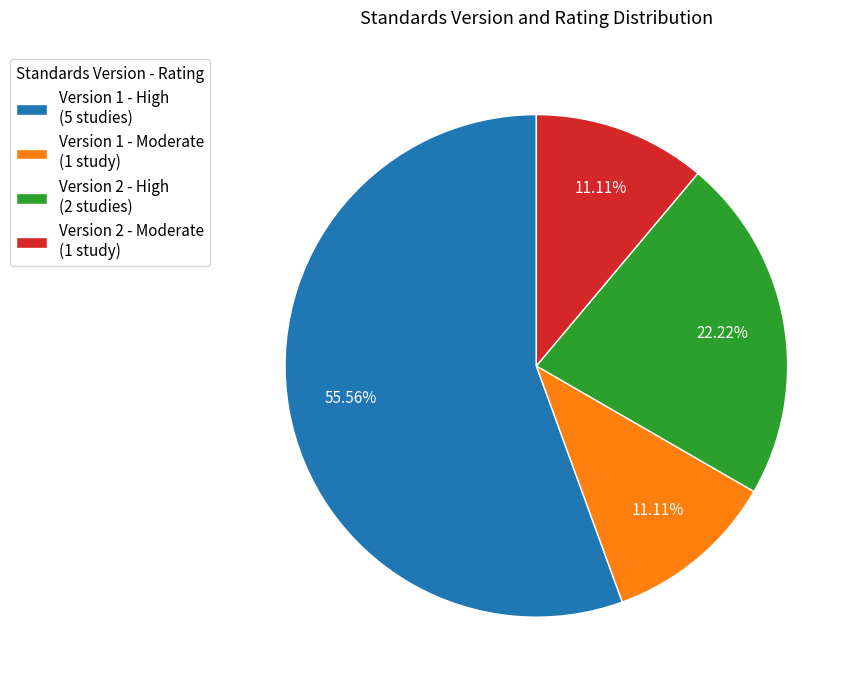

What is the majority slice?

Version 1 - High (5 studies)